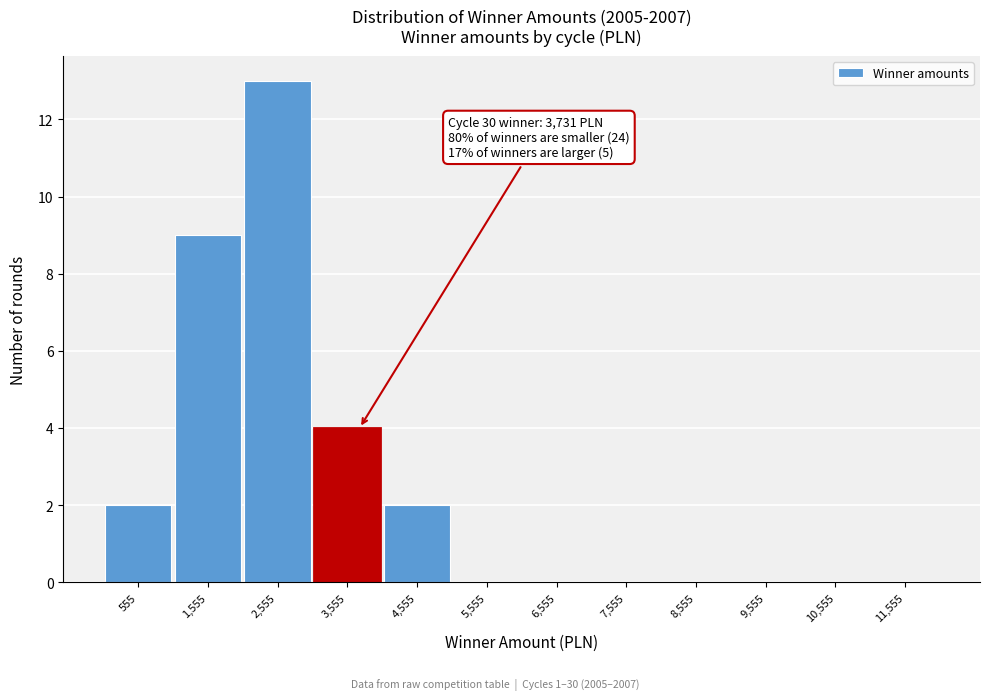

Reading left to right, what are all the values shown in this chart?

555=2	1,555=9	2,555=13	3,555=4	4,555=2	5,555=0	6,555=0	7,555=0	8,555=0	9,555=0	10,555=0	11,555=0